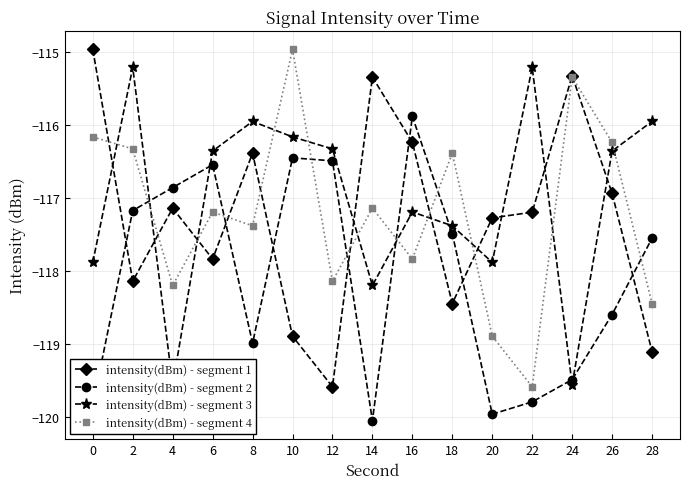

What is the difference between the intensity(dBm) - segment 1 values at 28 and 2?

1.0